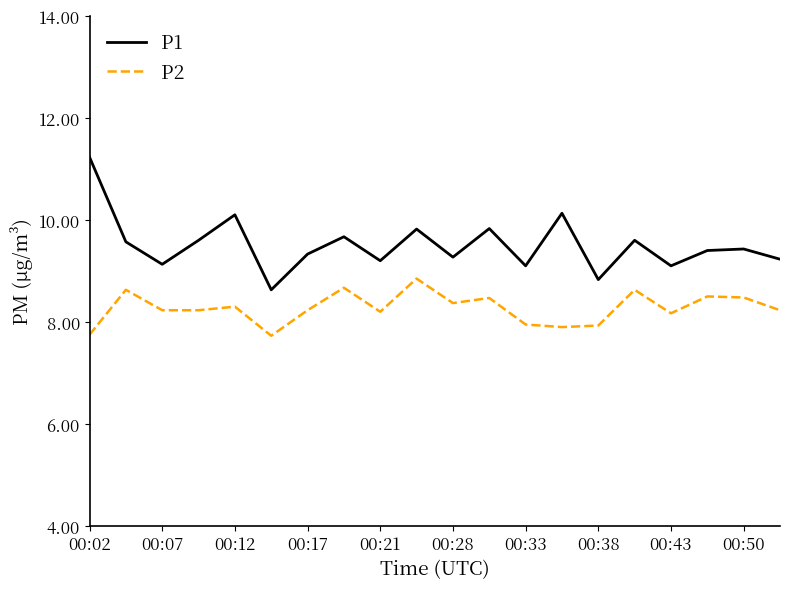

True or false: P1 and P2 cross at least once.

False